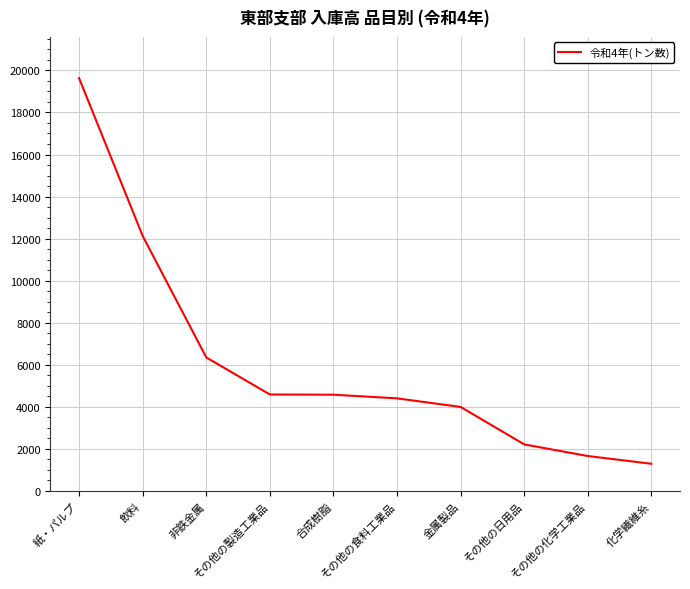

What is the maximum value shown in the chart?

19630